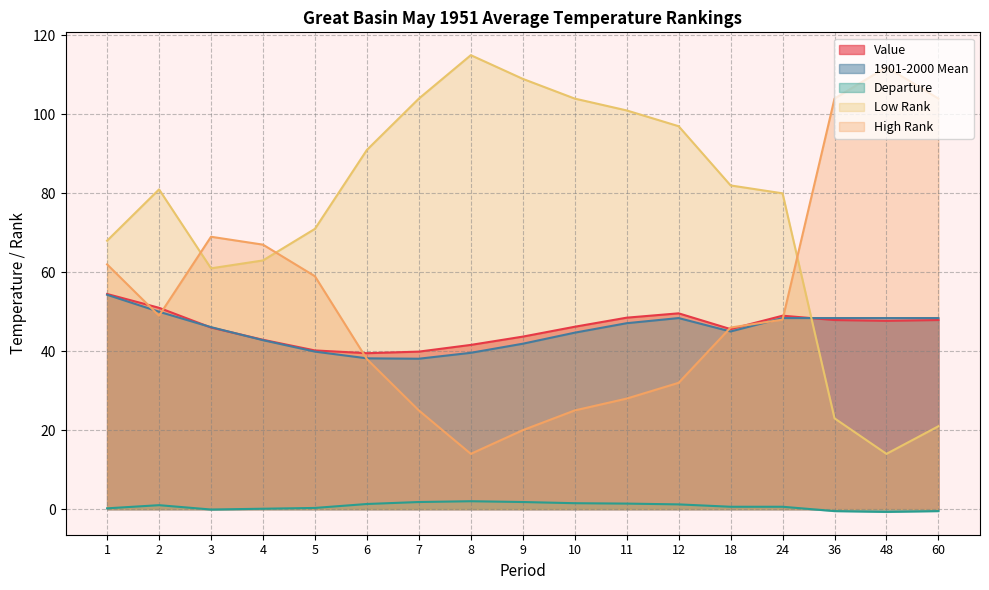

Is the value of Value at 2 greater than the value of Departure at 8?

Yes